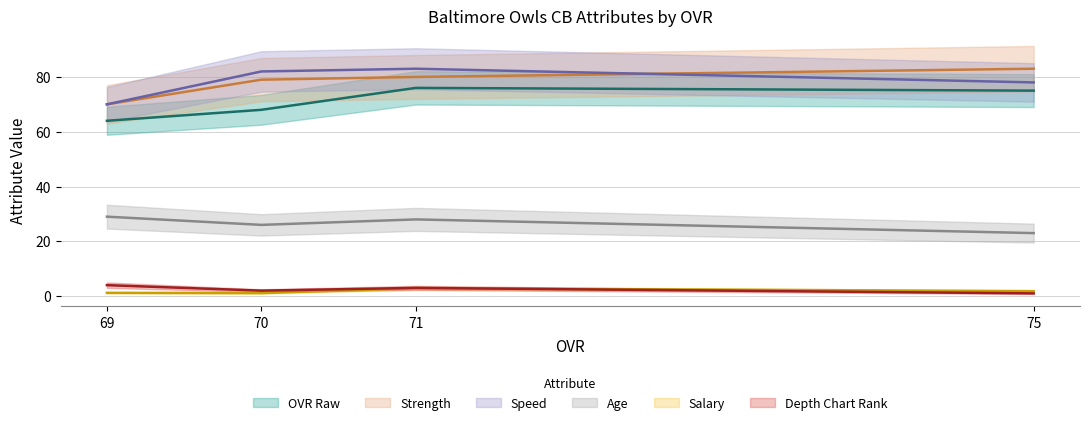

What is the difference between the highest and lowest values at 70?

80.9